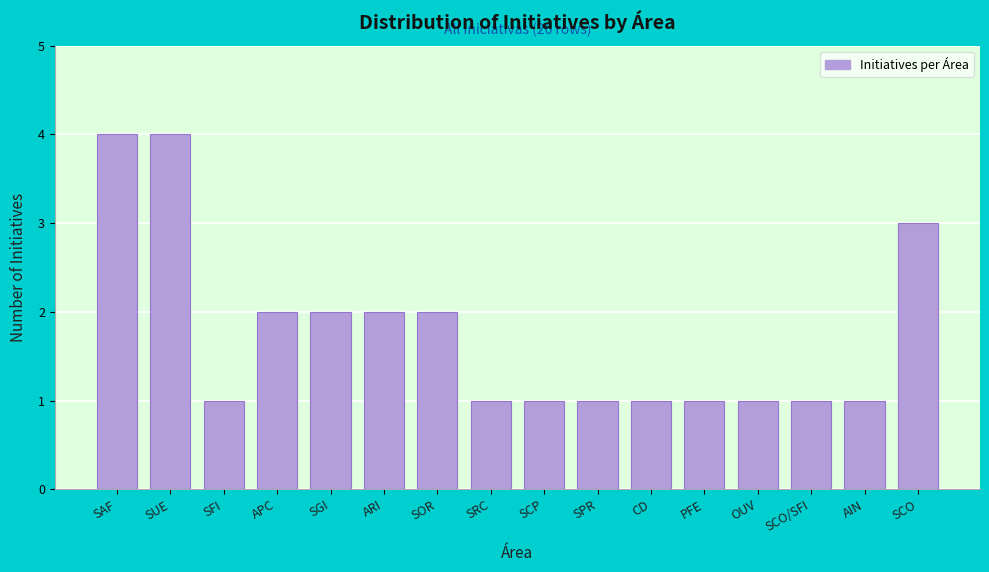

Reading left to right, list all the values displayed in this chart.

SAF=4	SUE=4	SFI=1	APC=2	SGI=2	ARI=2	SOR=2	SRC=1	SCP=1	SPR=1	CD=1	PFE=1	OUV=1	SCO/SFI=1	AIN=1	SCO=3